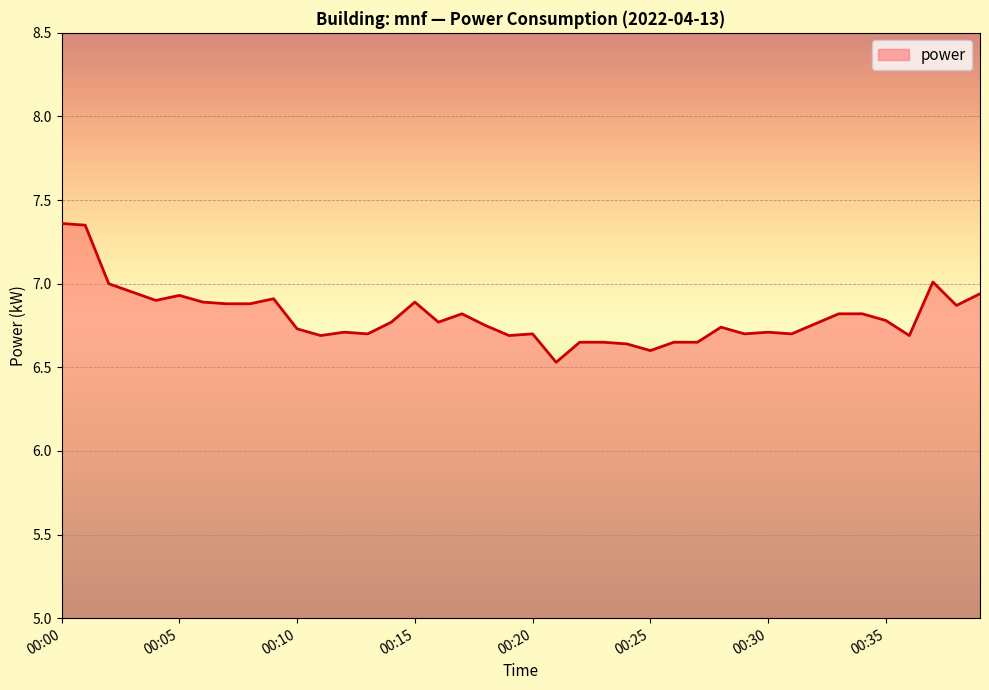

What is the difference between the maximum and minimum values?

0.8